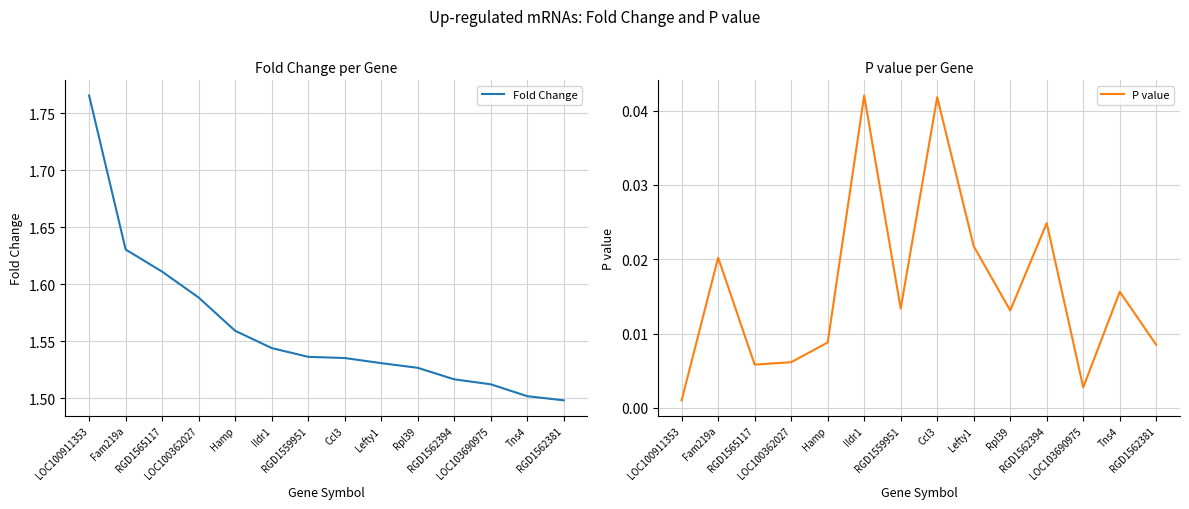

What is the total value across all series at RGD1562394?

1.5